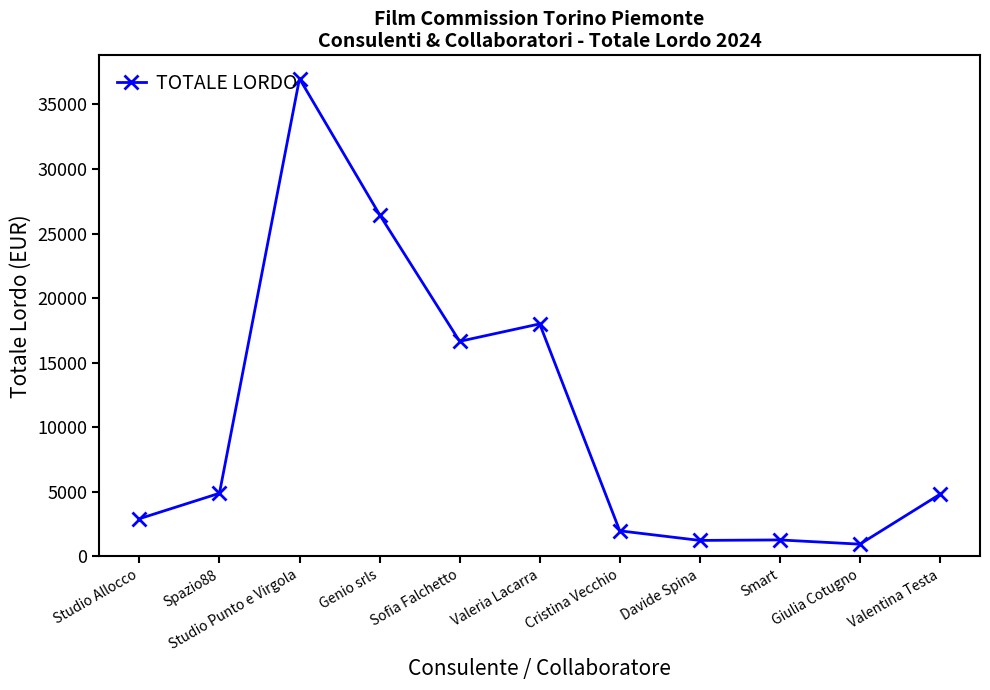

What is the value of the 11th point from the left?

4800.0